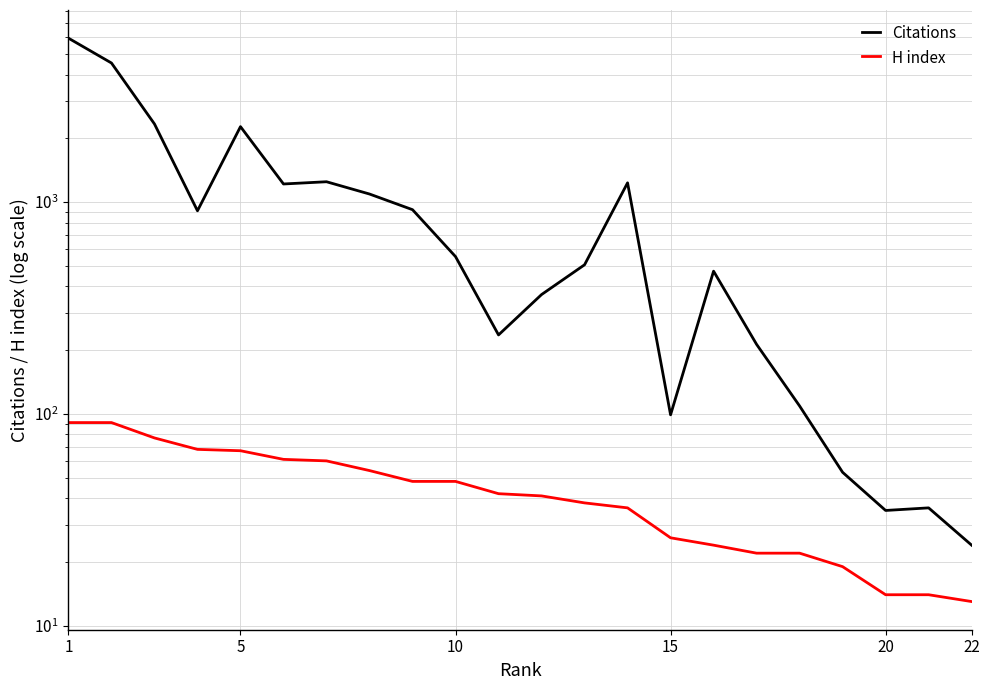

Reading right to left, transcribe all the data shown in this chart.

Citations: 24	36	35	53	109	213	472	99	1233	506	366	236	553	921	1092	1248	1218	2272	910	2339	4538	5945
H index: 13	14	14	19	22	22	24	26	36	38	41	42	48	48	54	60	61	67	68	77	91	91